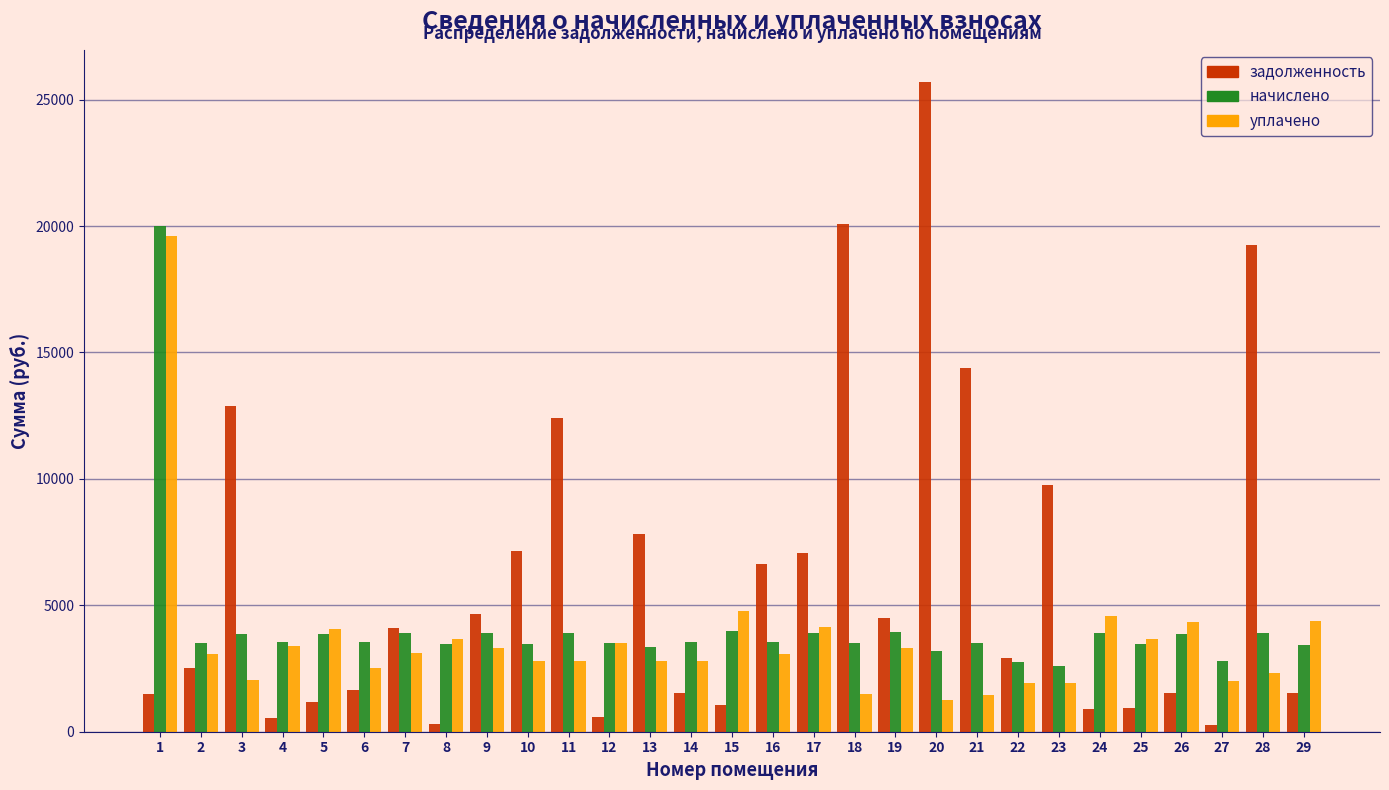

The value of начислено at 11 is 2038.3. True or false?

False